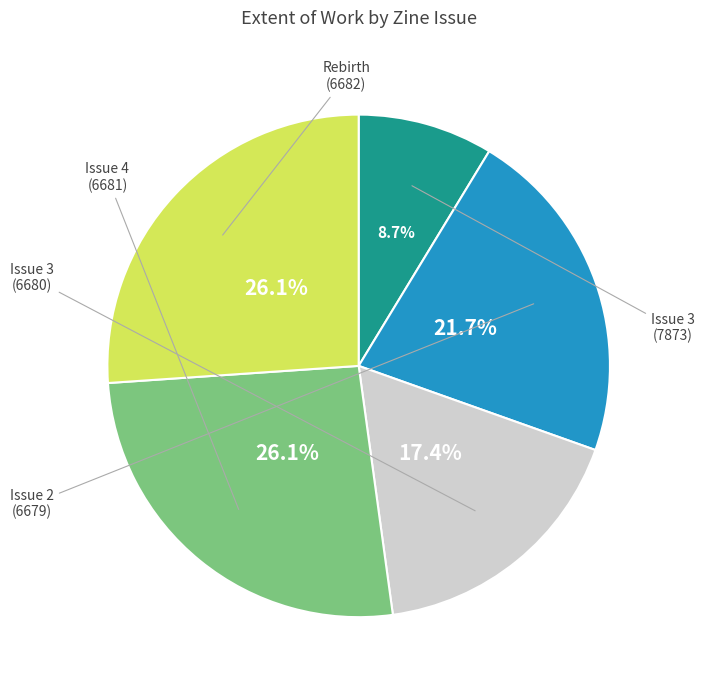

Is there any slice that represents more than half of the pie?

No